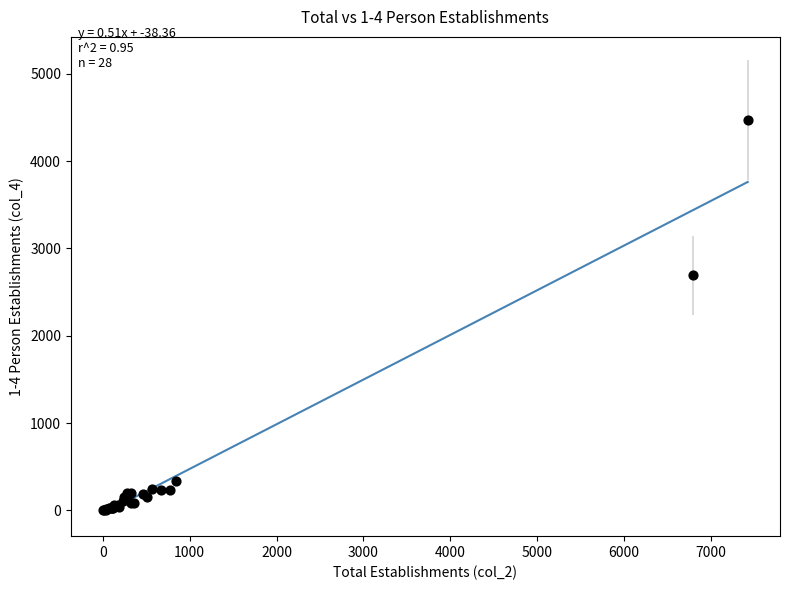

What Y value in the scatter plot is closest to 2237?

2690